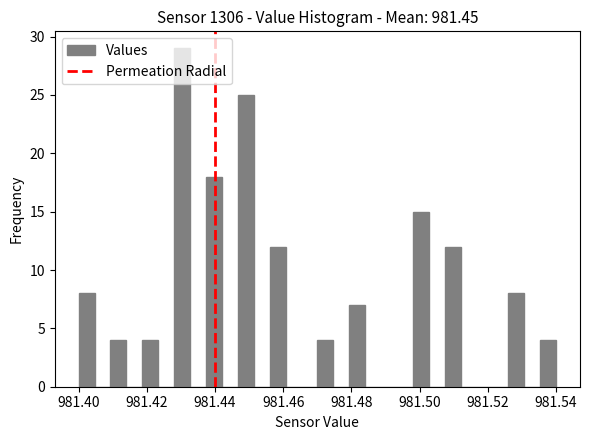

Read against the x-axis, roughly where is the centre of the tallest bar?

981.430